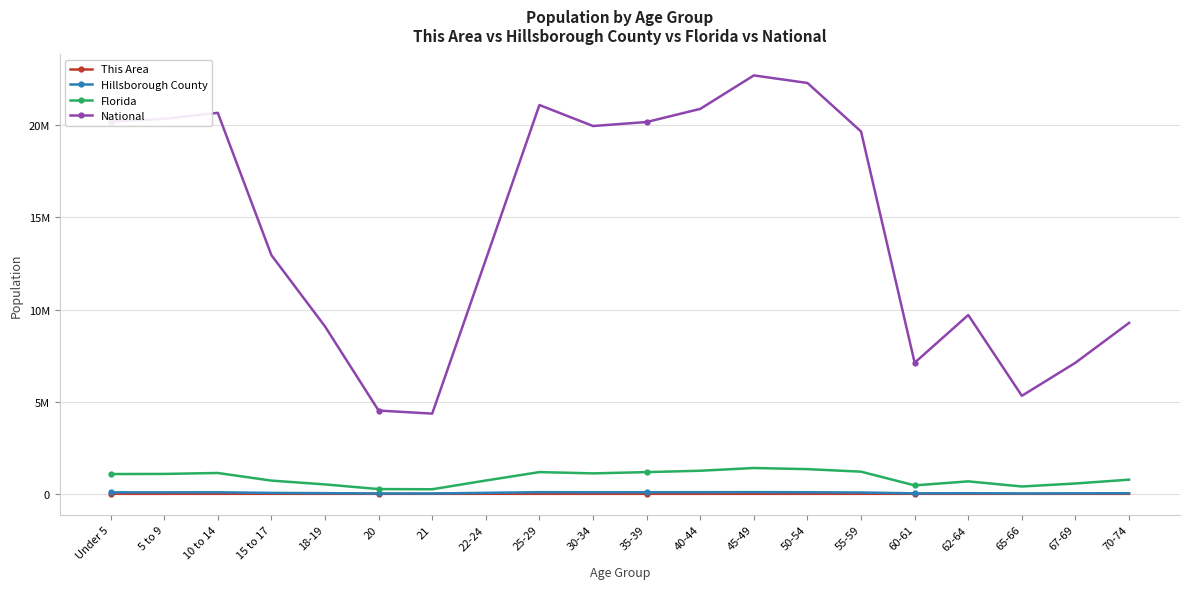

What are all the series names shown in the legend?

This Area, Hillsborough County, Florida, National